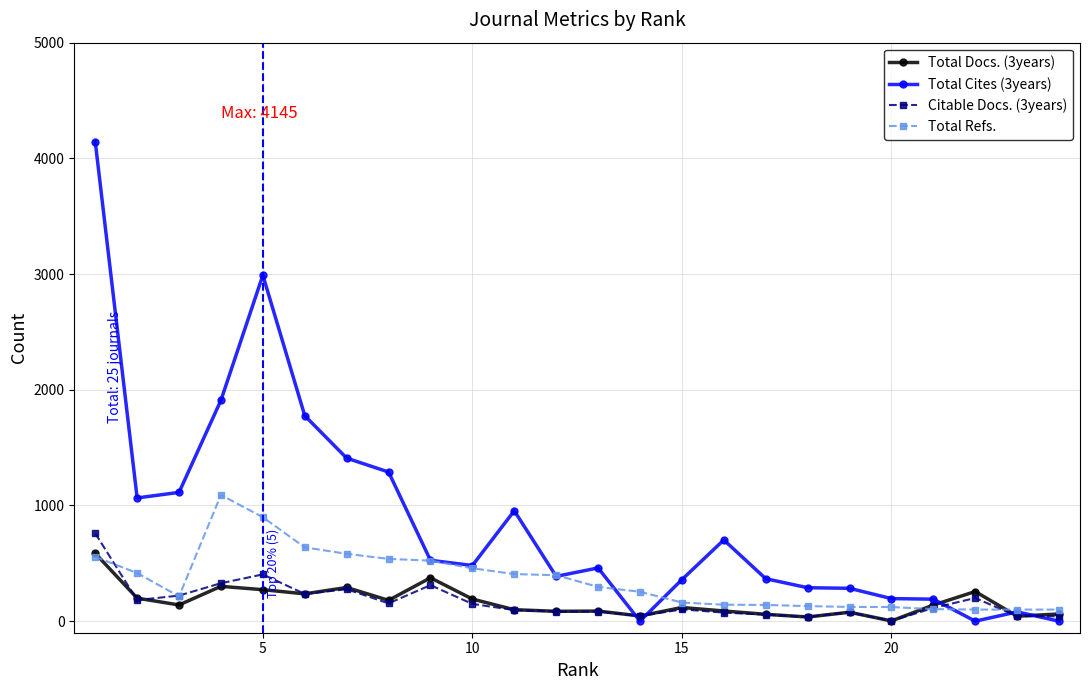

True or false: Total Docs. (3years) has more than 2 interior local peaks.

True